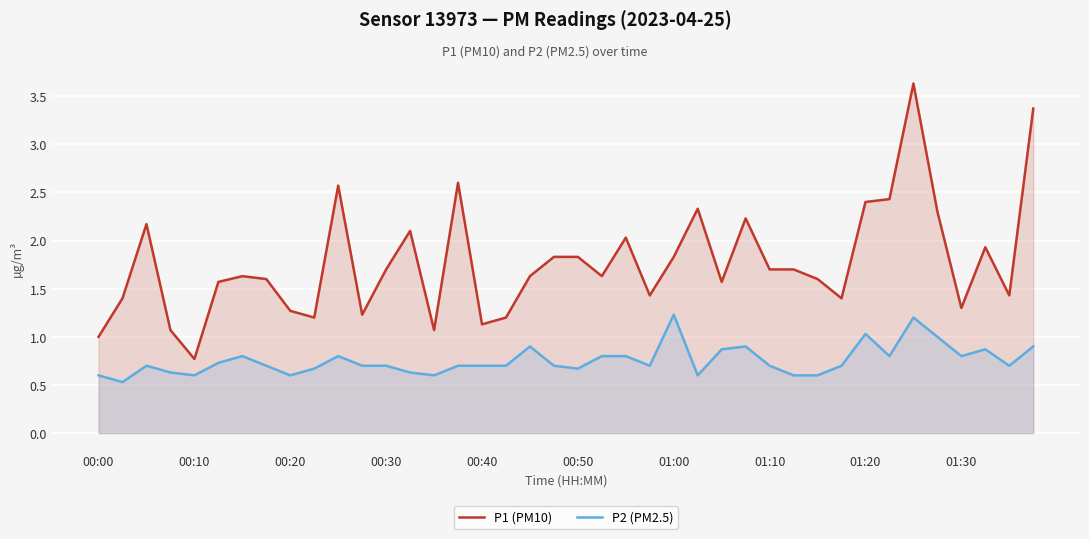

True or false: P1 (PM10) has a value of 1.6 at 21.

True